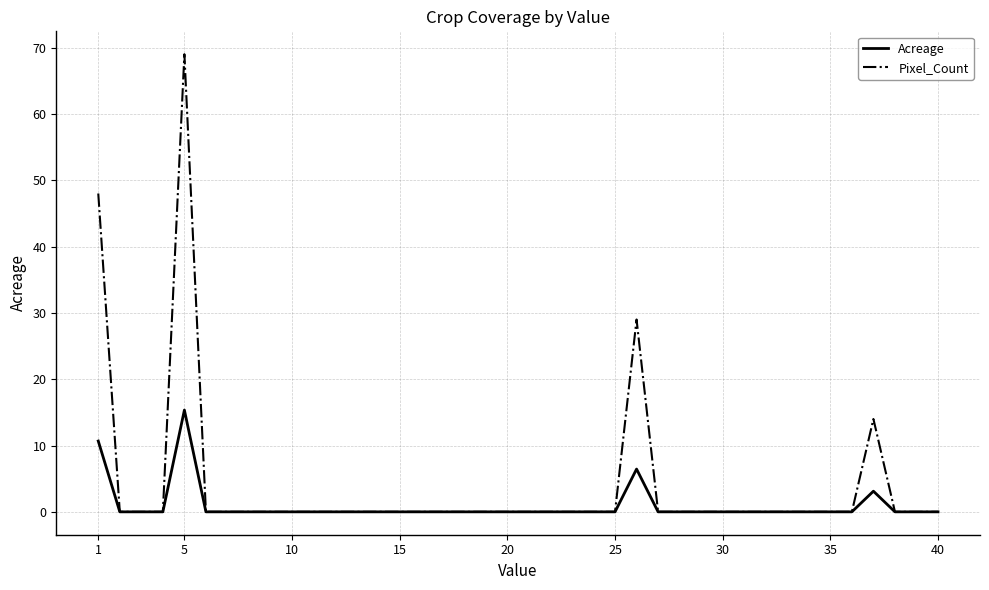

List the series in order of their peak value, highest first.

Pixel_Count, Acreage